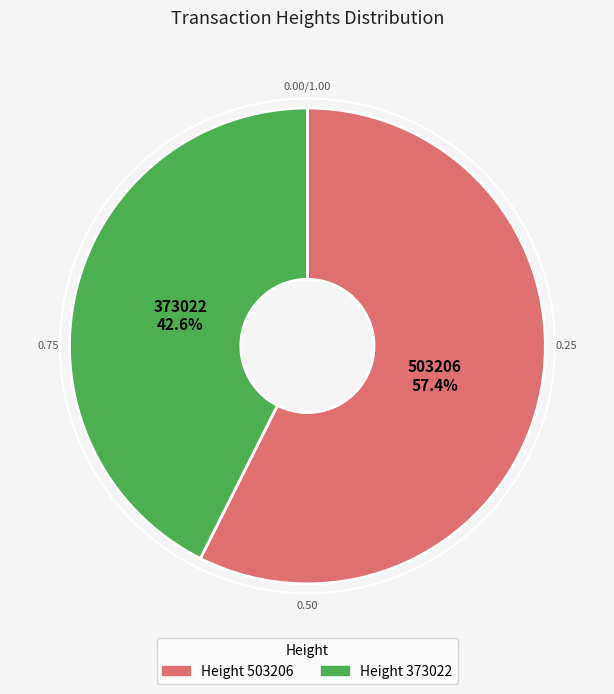

Is there any slice that represents more than half of the pie?

Yes